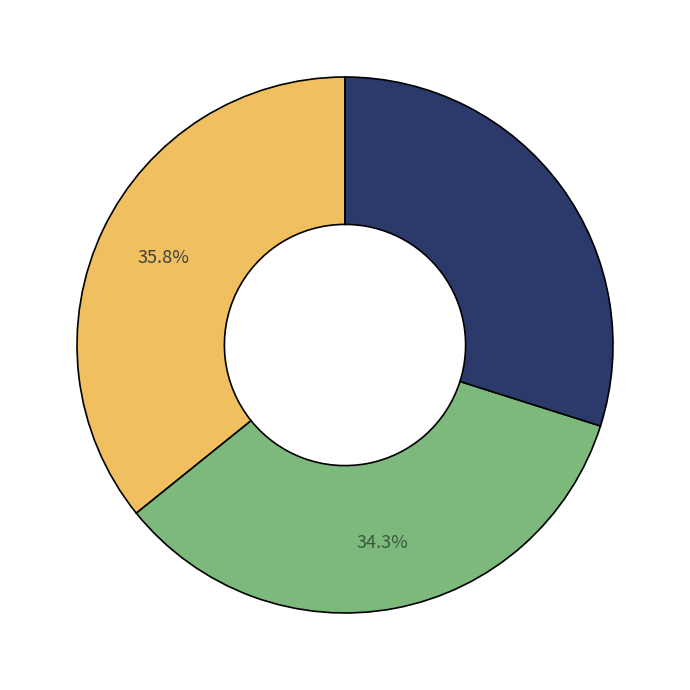

Does any single category account for the majority?

No